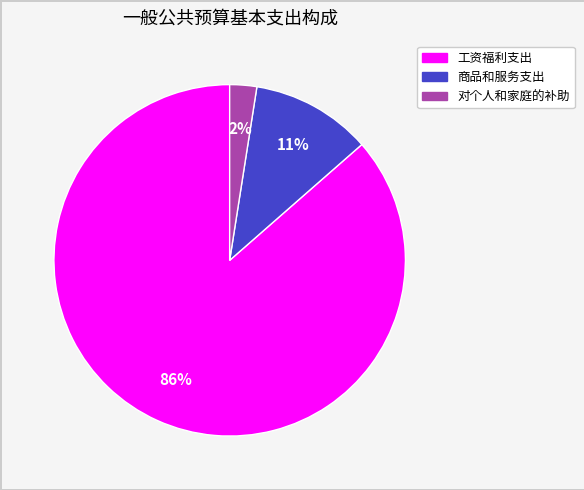

Is the sum of 对个人和家庭的补助 and 工资福利支出 greater than half?

Yes